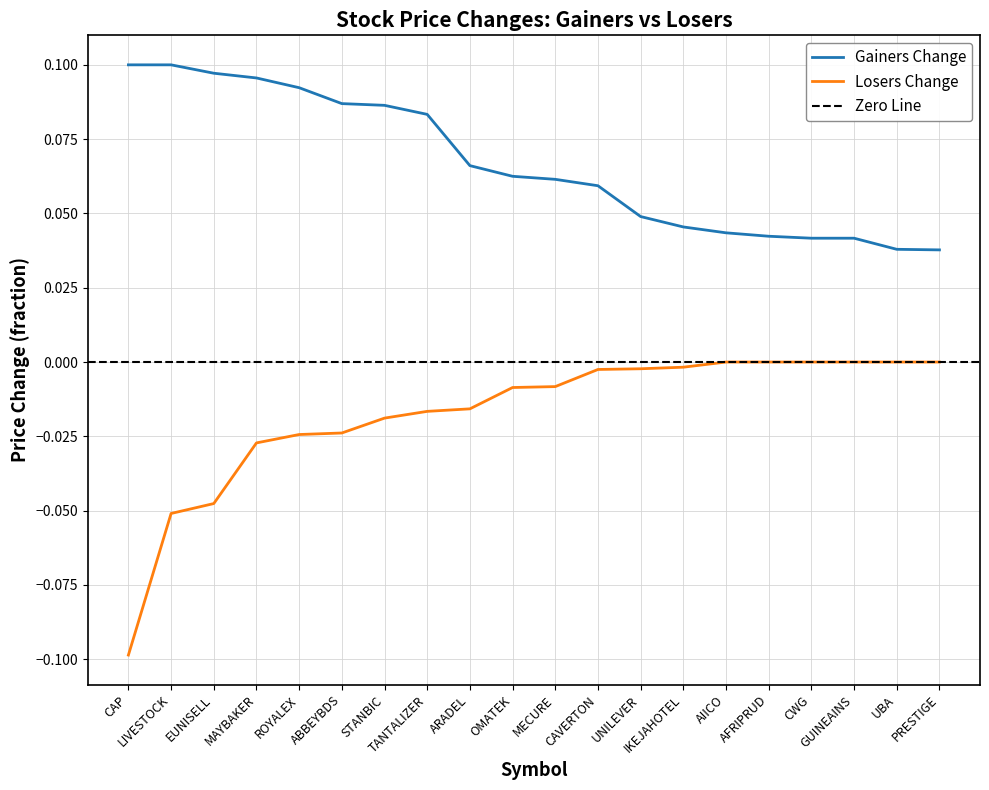

What are all the series names shown in the legend?

Gainers Change, Losers Change